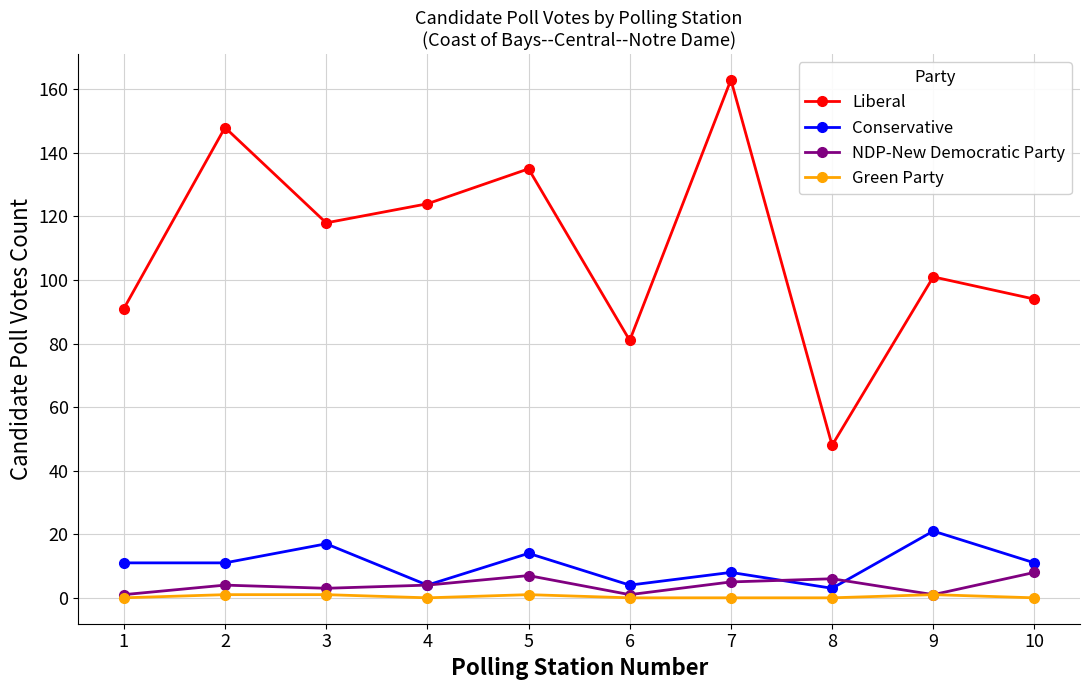

What is the maximum value shown in the chart?

163